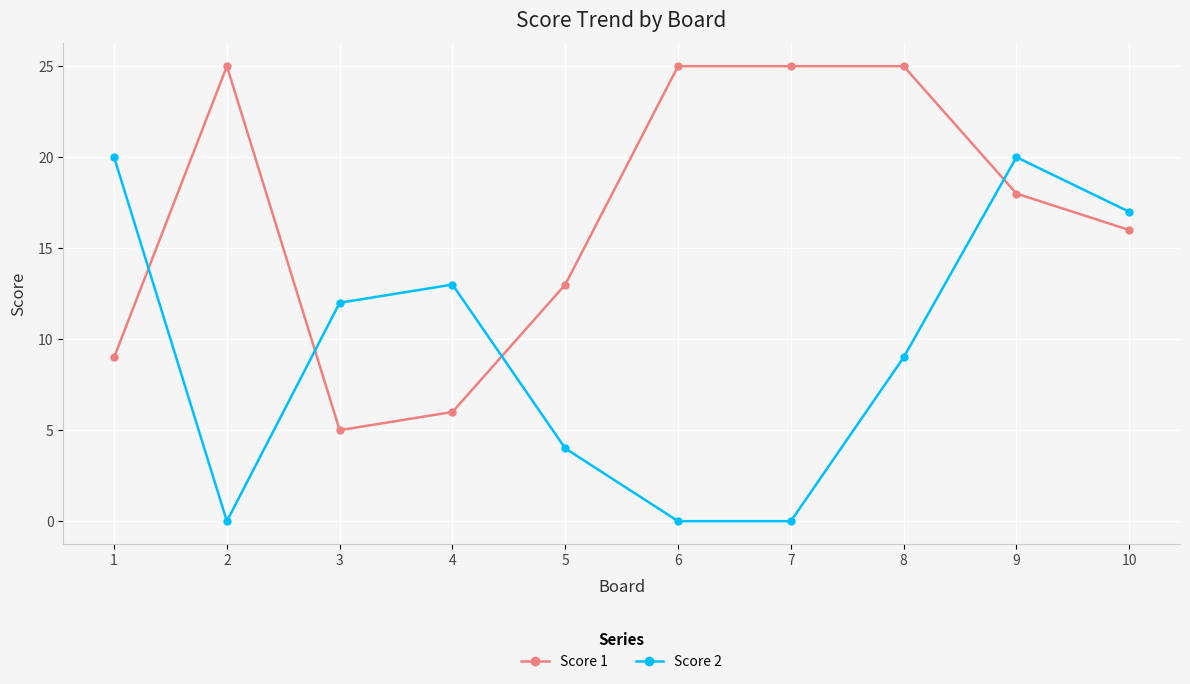

How many values in the Score 2 series are below 12?

5